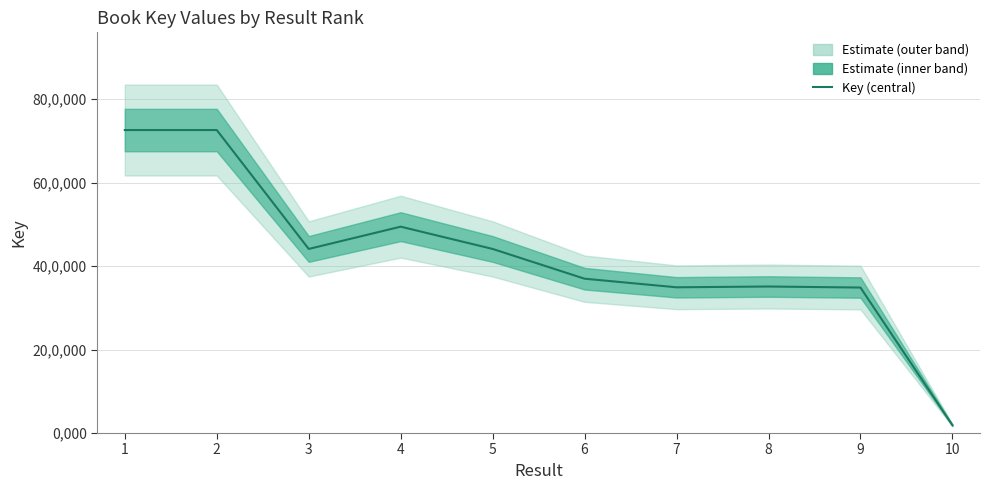

Rank the categories by value from highest to lowest.

1, 2, 4, 3, 5, 6, 8, 7, 9, 10